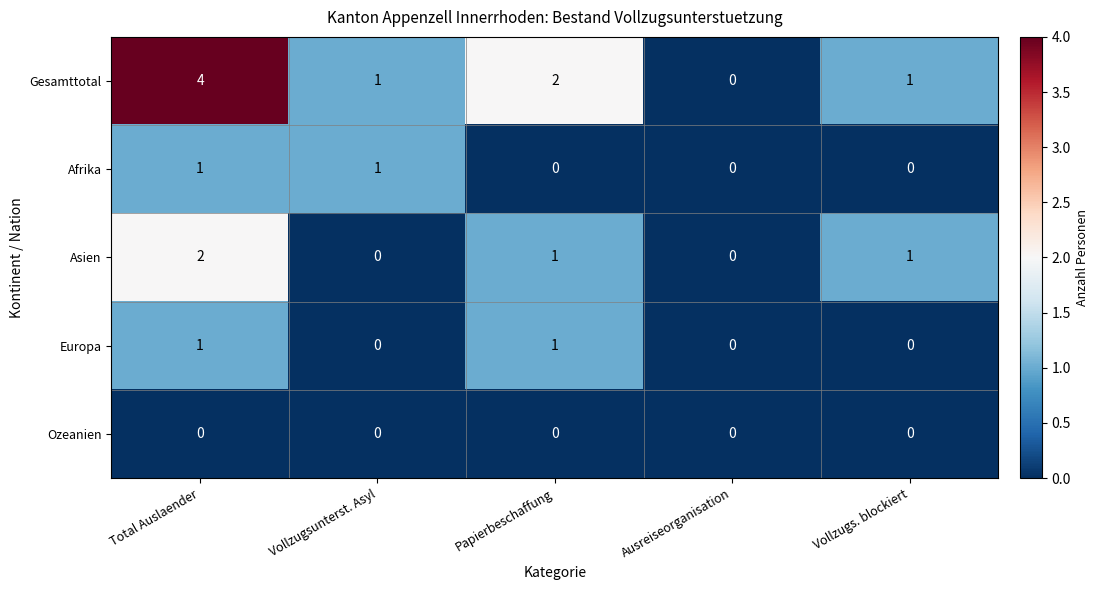

Count the number of data series in this chart.

5